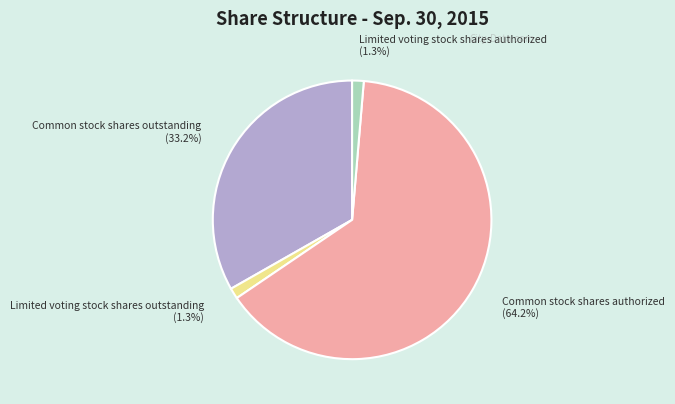

What portion of the pie excludes Limited voting stock shares authorized?

98.7%